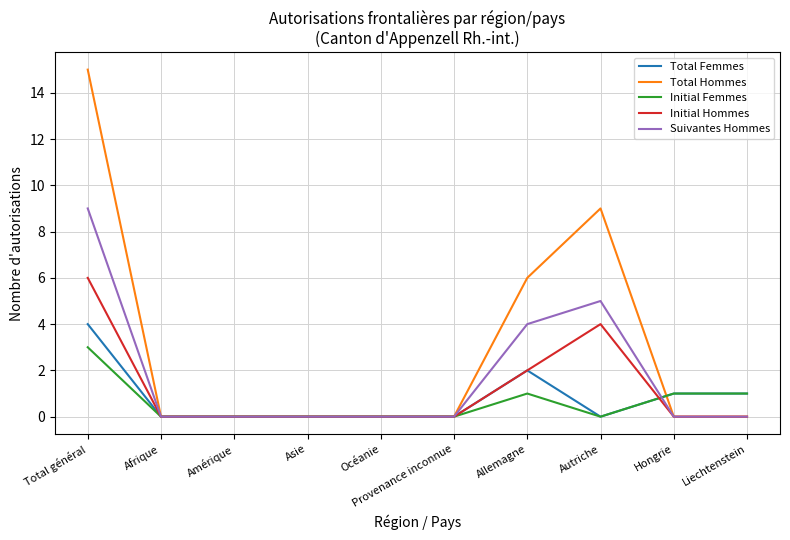

Reading left to right, list all the values displayed in this chart.

Total Femmes: 4	0	0	0	0	0	2	0	1	1
Total Hommes: 15	0	0	0	0	0	6	9	0	0
Initial Femmes: 3	0	0	0	0	0	1	0	1	1
Initial Hommes: 6	0	0	0	0	0	2	4	0	0
Suivantes Hommes: 9	0	0	0	0	0	4	5	0	0